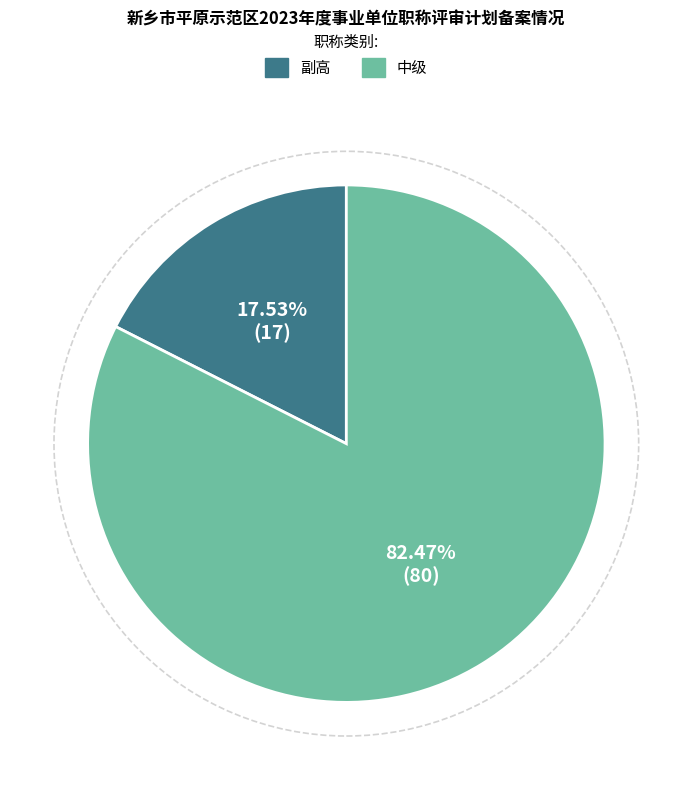

How many segments does this pie chart have?

2